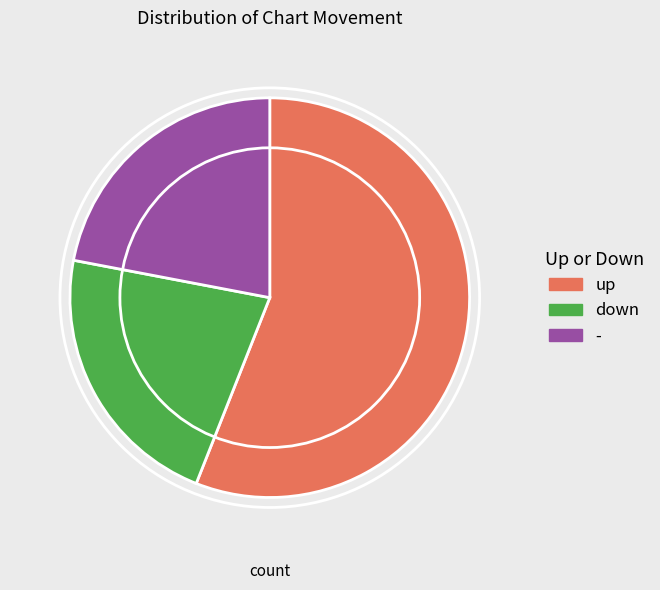

Which category has the biggest portion of the pie?

up